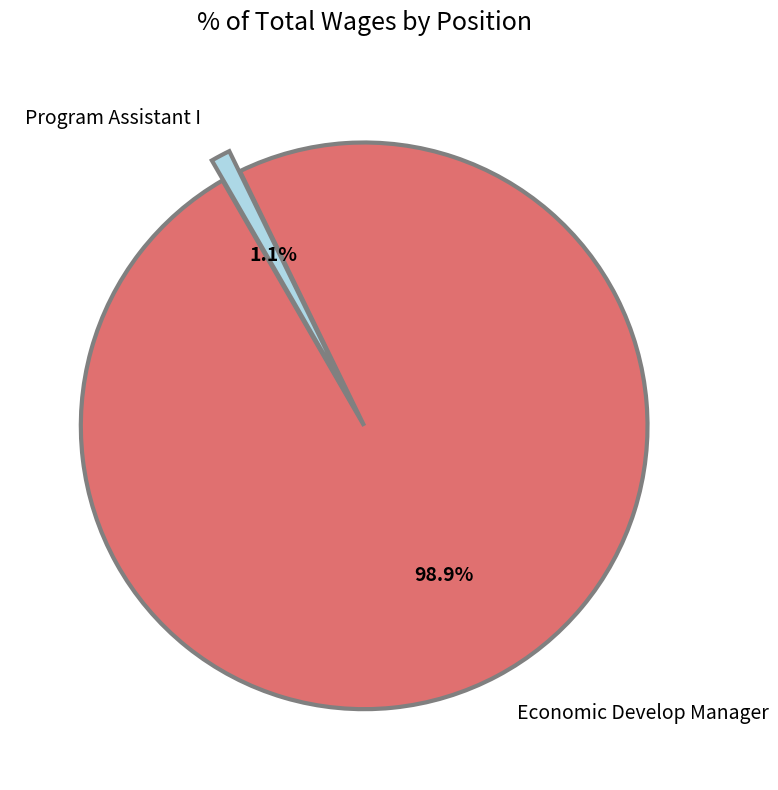

To the nearest percent, what is the difference between the Program Assistant I and Economic Develop Manager slice percentages?

98%